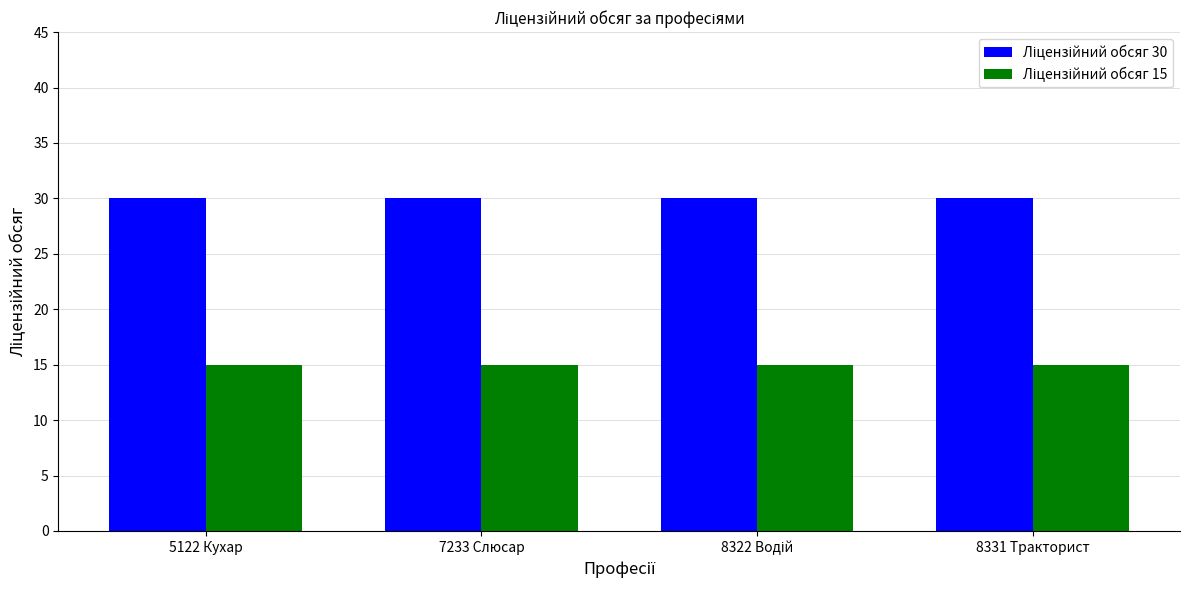

Does the chart contain stacked bars?

No